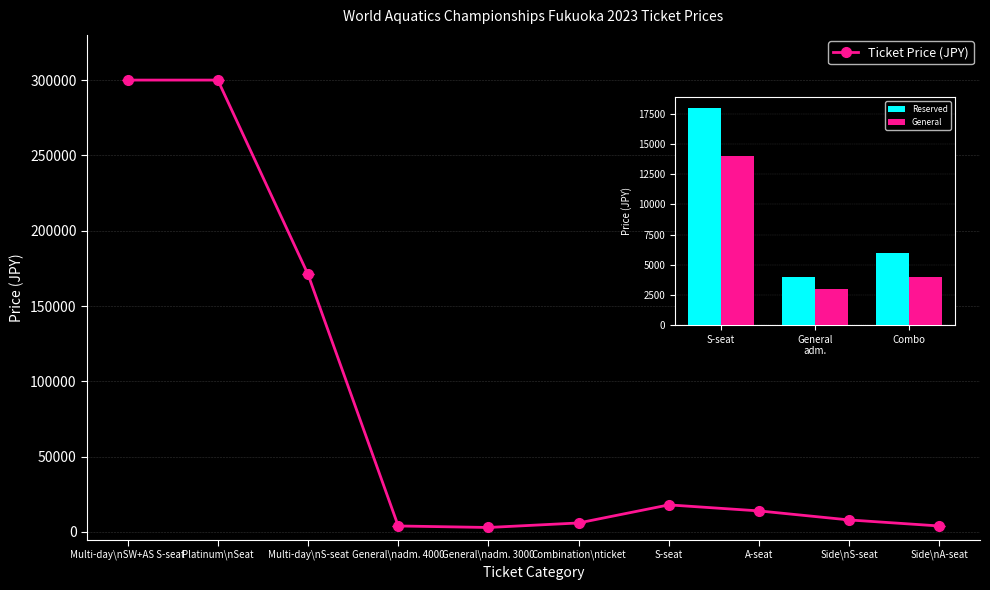

What position from the right is General admission 4000?

7